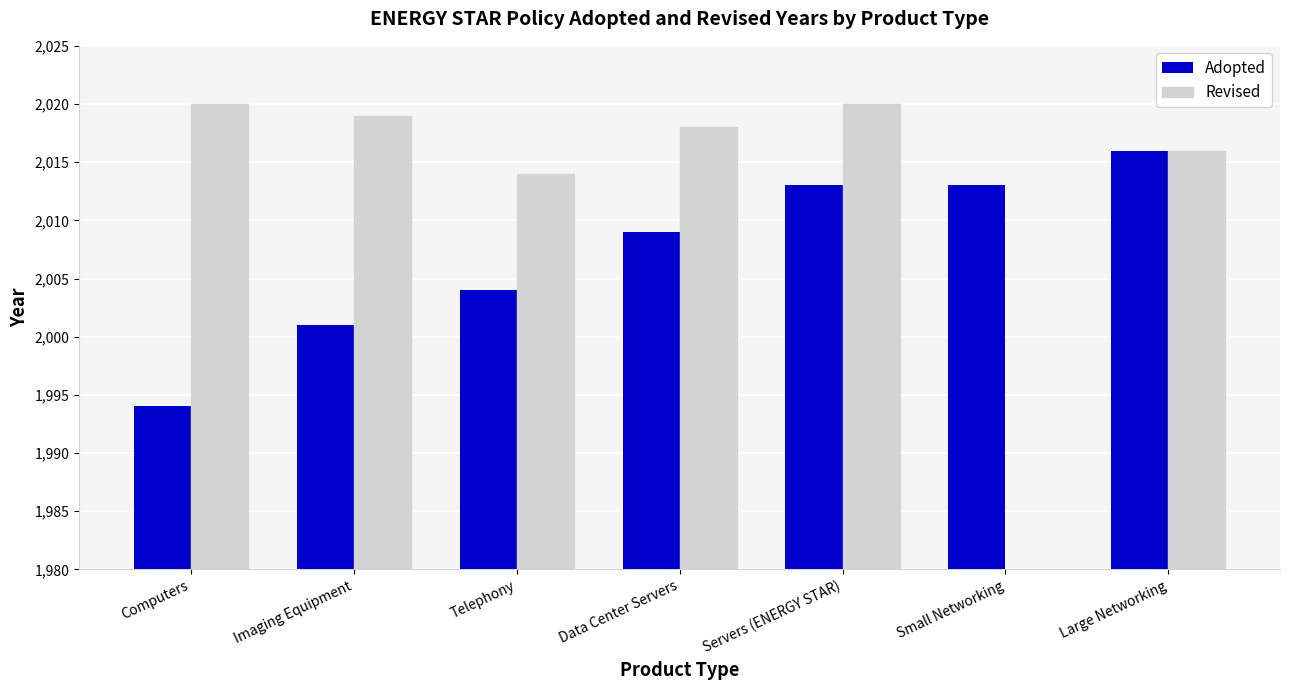

Reading left to right, extract all data points from this chart.

Adopted: Computers=1994	Imaging Equipment=2001	Telephony=2004	Data Center Servers=2009	Servers (ENERGY STAR)=2013	Small Networking=2013	Large Networking=2016
Revised: Computers=2020	Imaging Equipment=2019	Telephony=2014	Data Center Servers=2018	Servers (ENERGY STAR)=2020	Small Networking=0	Large Networking=2016